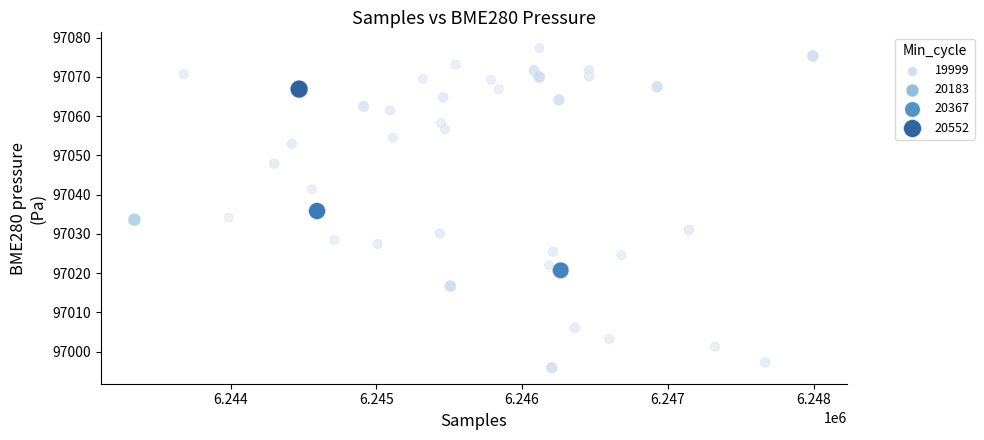

What is the range of X values (max minus min)?

4655.0